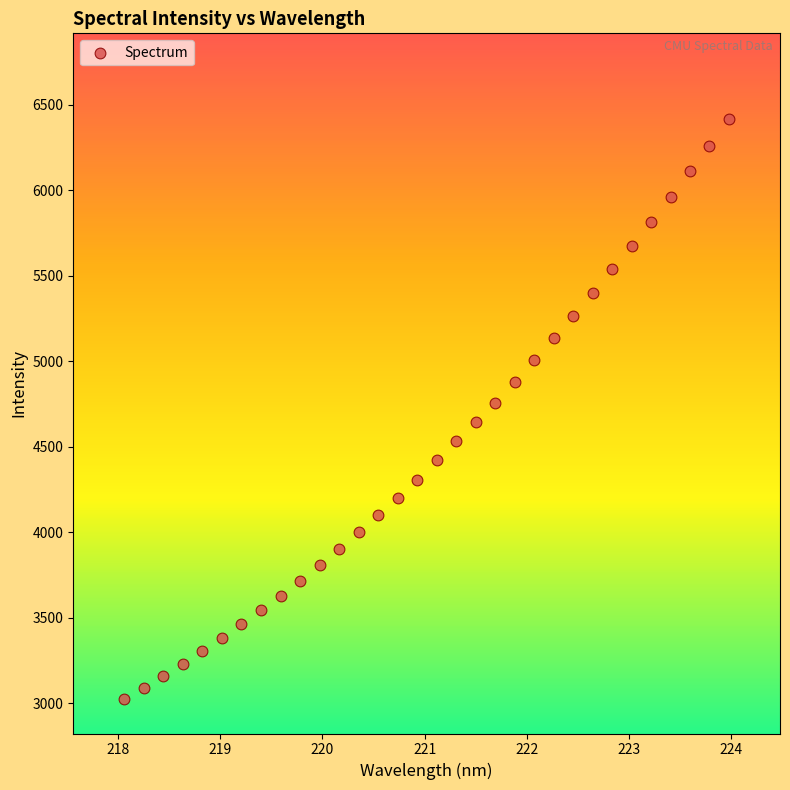

What is the range of X values (max minus min)?

5.9